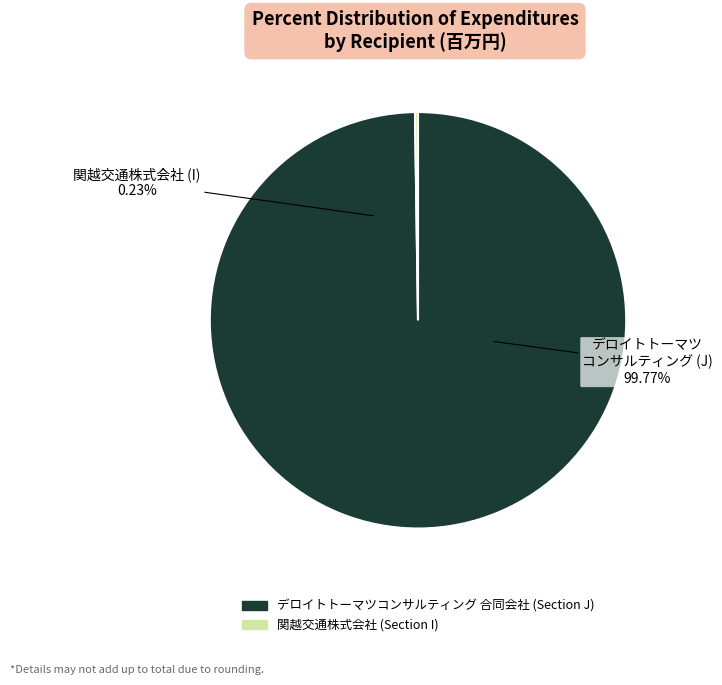

What is the majority slice?

デロイトトーマツコンサルティング合同会社 (J)